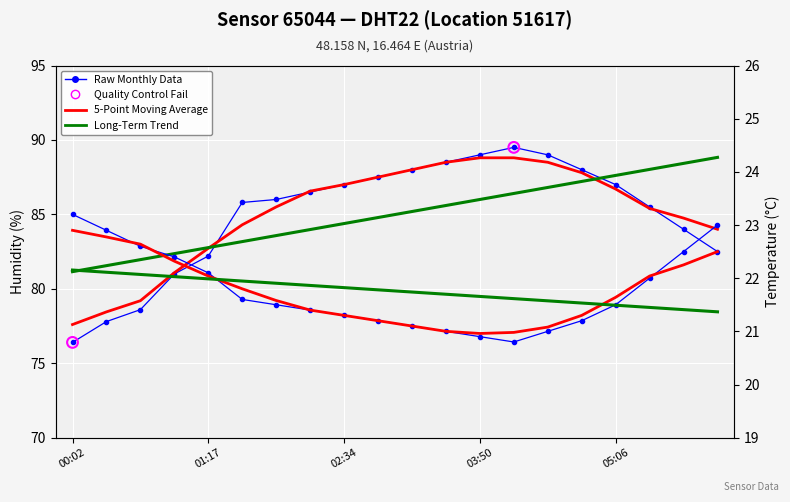

At how many categories does at least one series exceed 82?

16